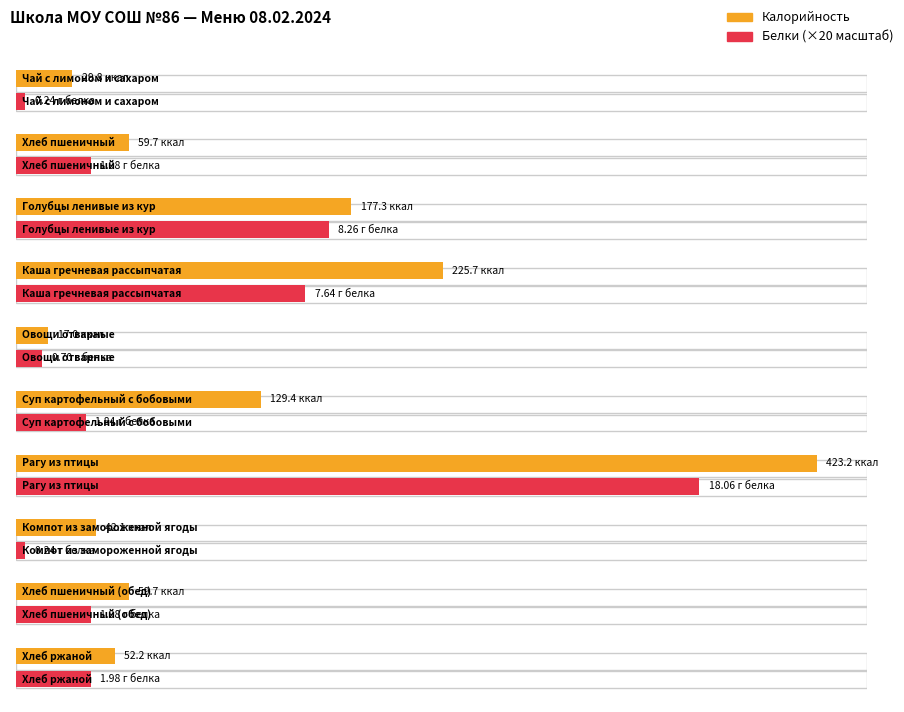

What position from the right is Каша гречневая рассыпчатая?

7